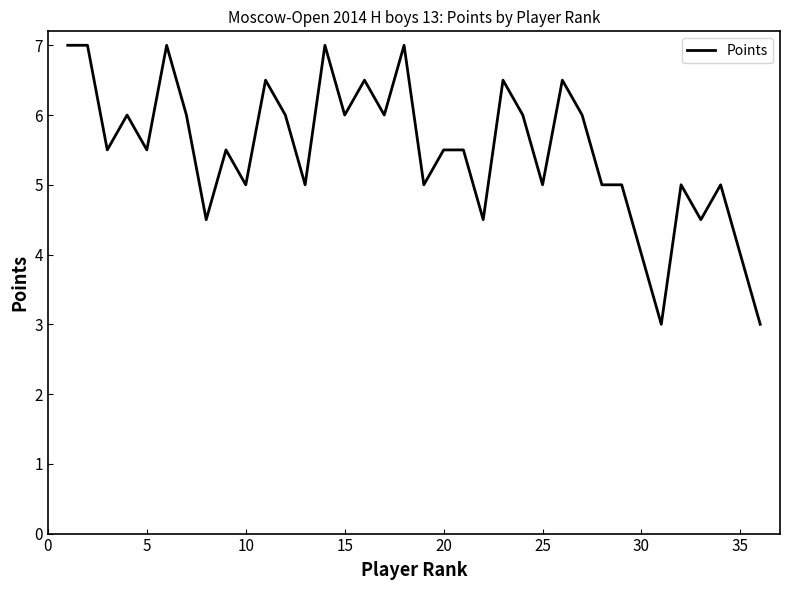

What is the smallest value displayed?

3.0